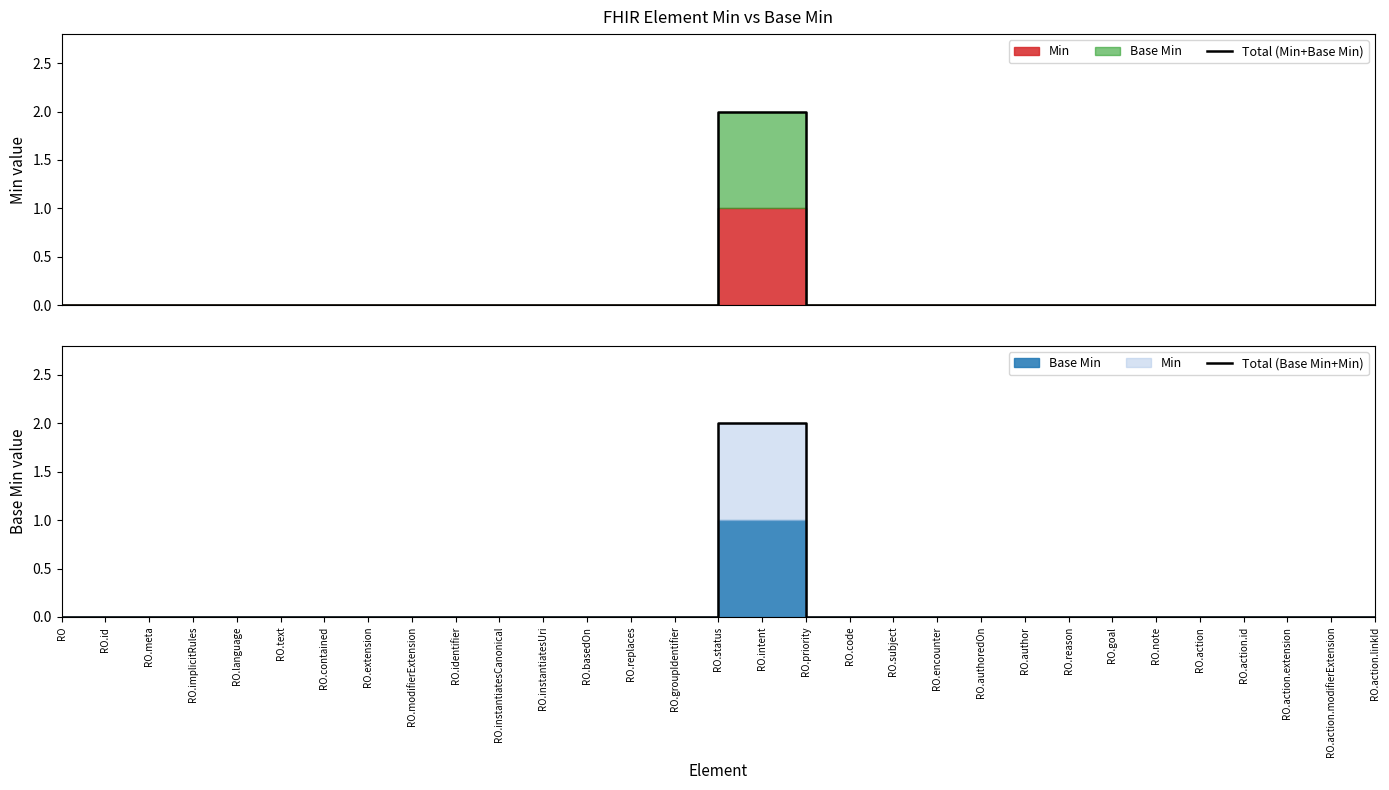

The value of Total (Min+Base Min) at RO.extension is 0. True or false?

True